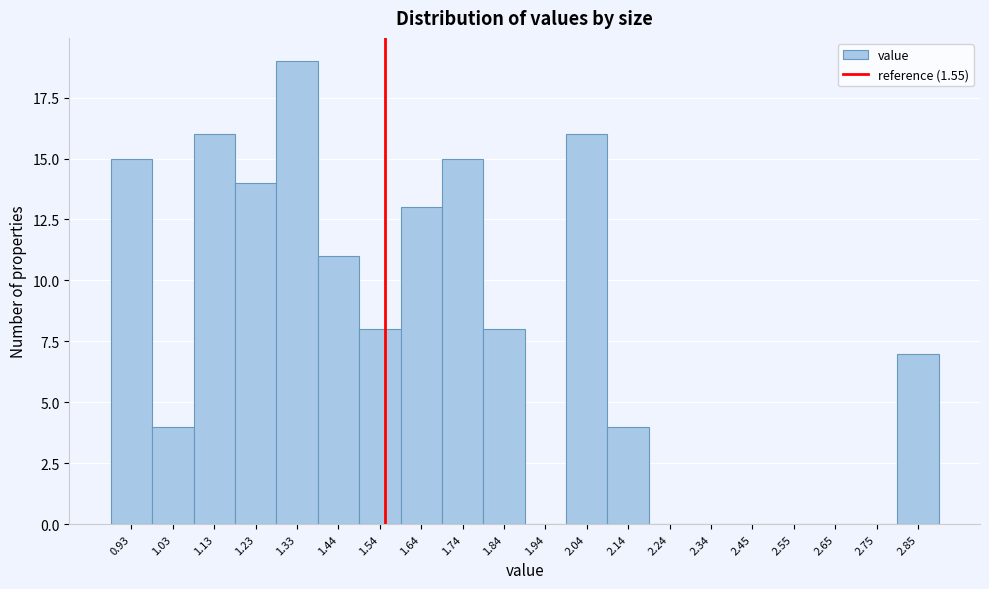

Over which range of the x-axis is the bar tallest?

1.28 to 1.38